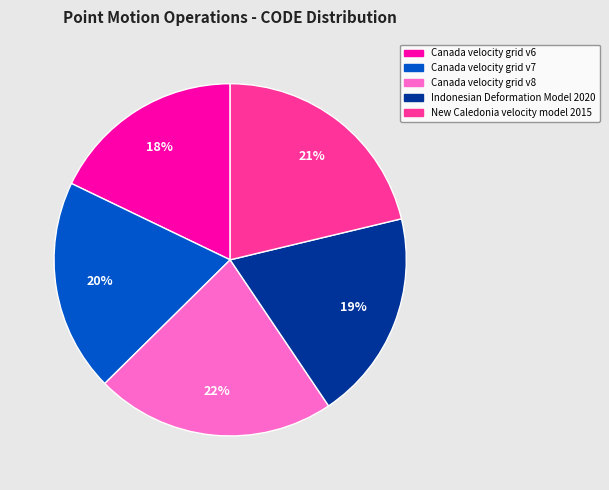

Approximately how many times larger is the value at Canada velocity grid v8 compared to New Caledonia velocity model 2015?

1.0